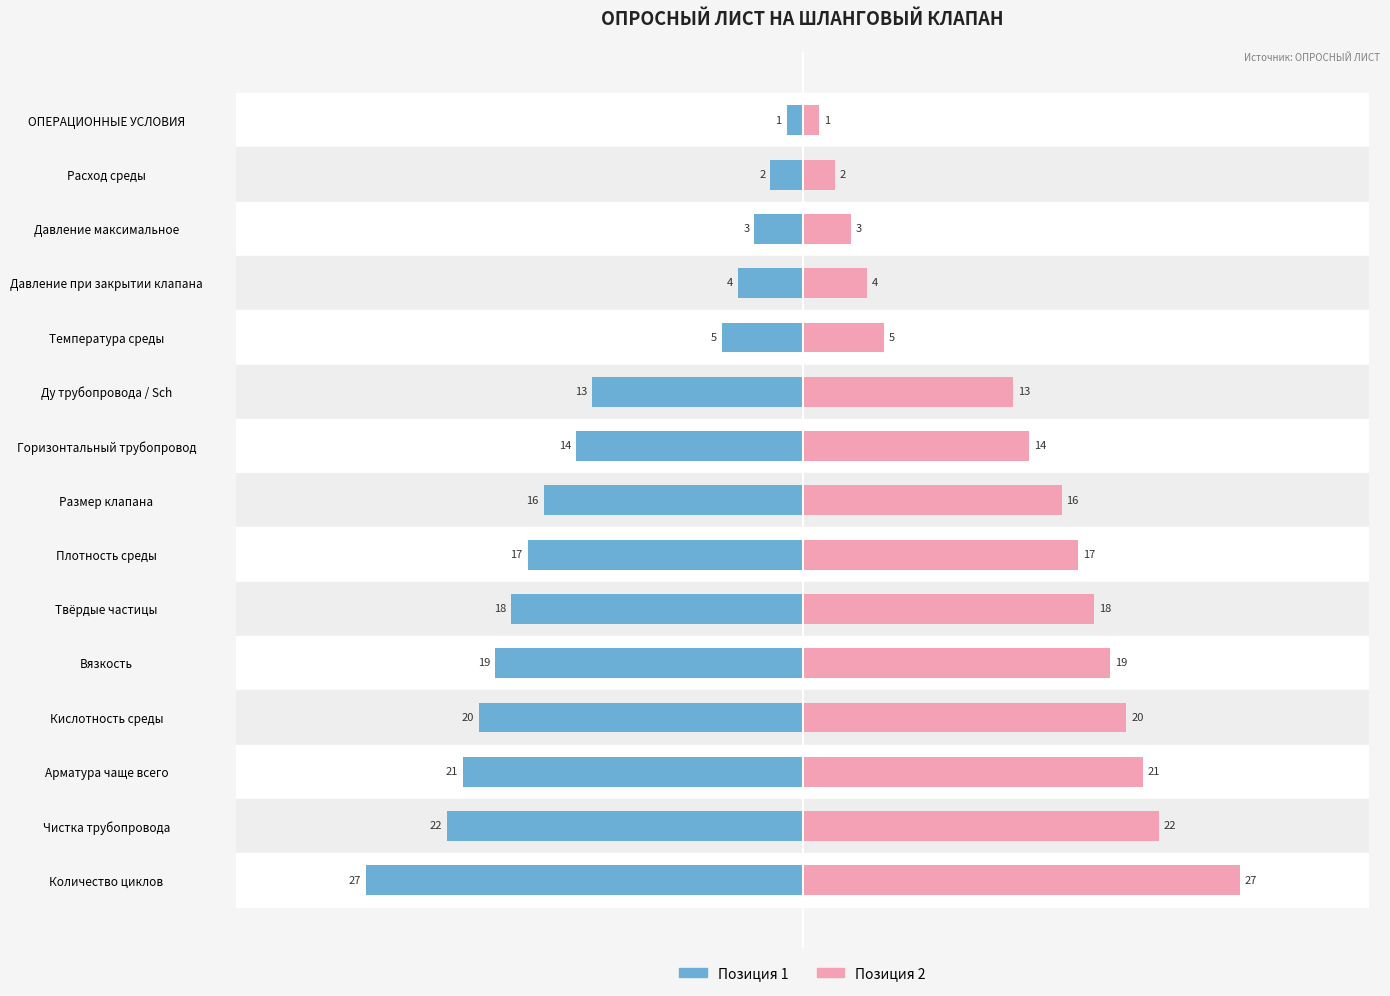

What is the maximum value shown in the chart?

27